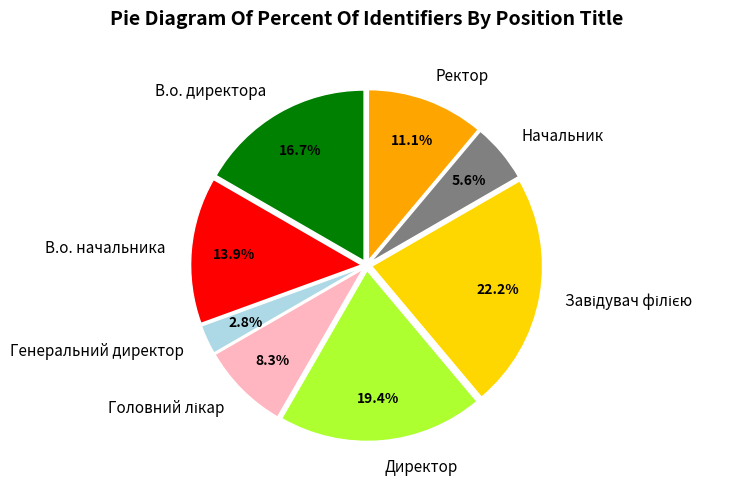

True or false: Начальник accounts for 13% of the total.

False